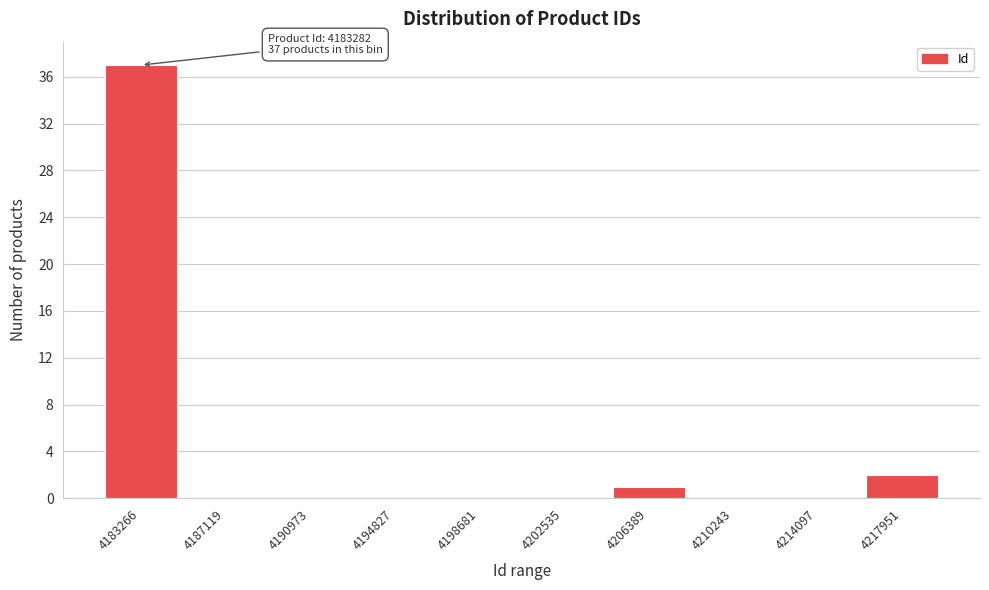

Reading left to right, transcribe all the data shown in this chart.

4183266=37	4187119=0	4190973=0	4194827=0	4198681=0	4202535=0	4206389=1	4210243=0	4214097=0	4217951=2